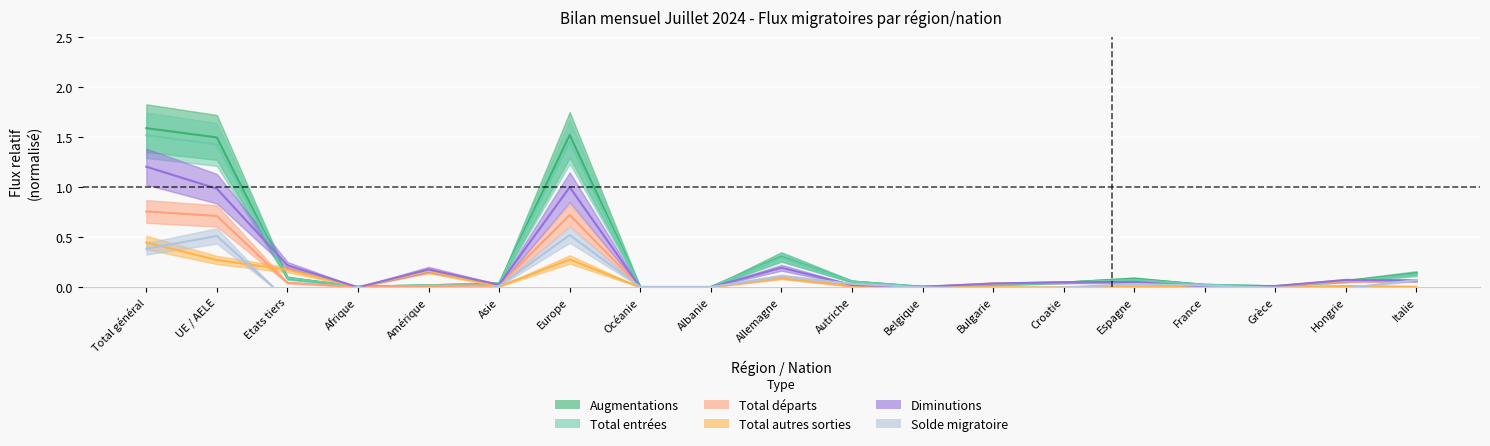

What is the smallest value displayed?

-0.2